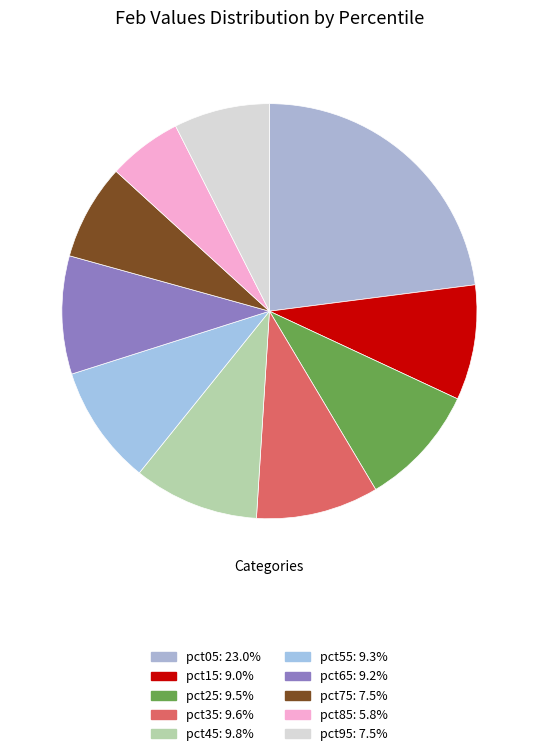

Is pct85 the majority of the pie?

No